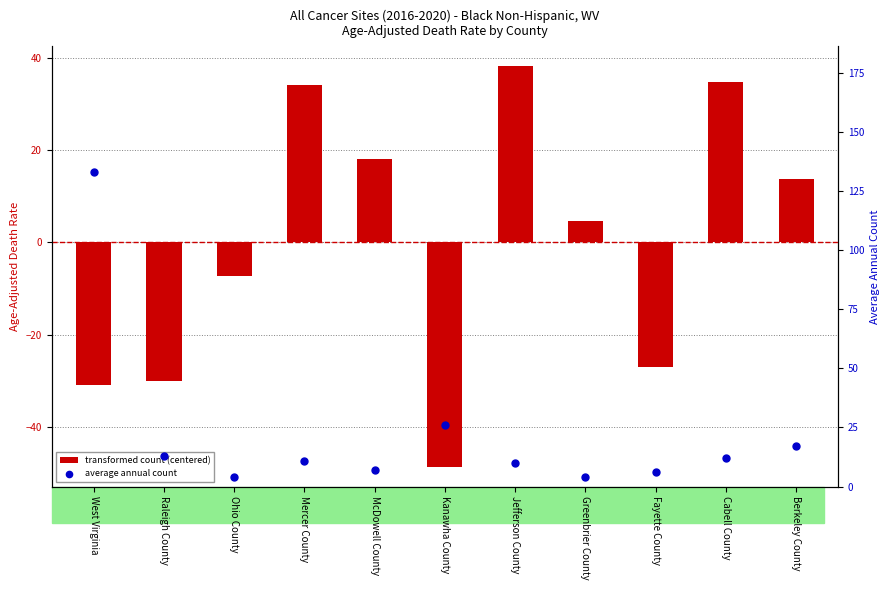

At how many categories does at least one series exceed 82?

1